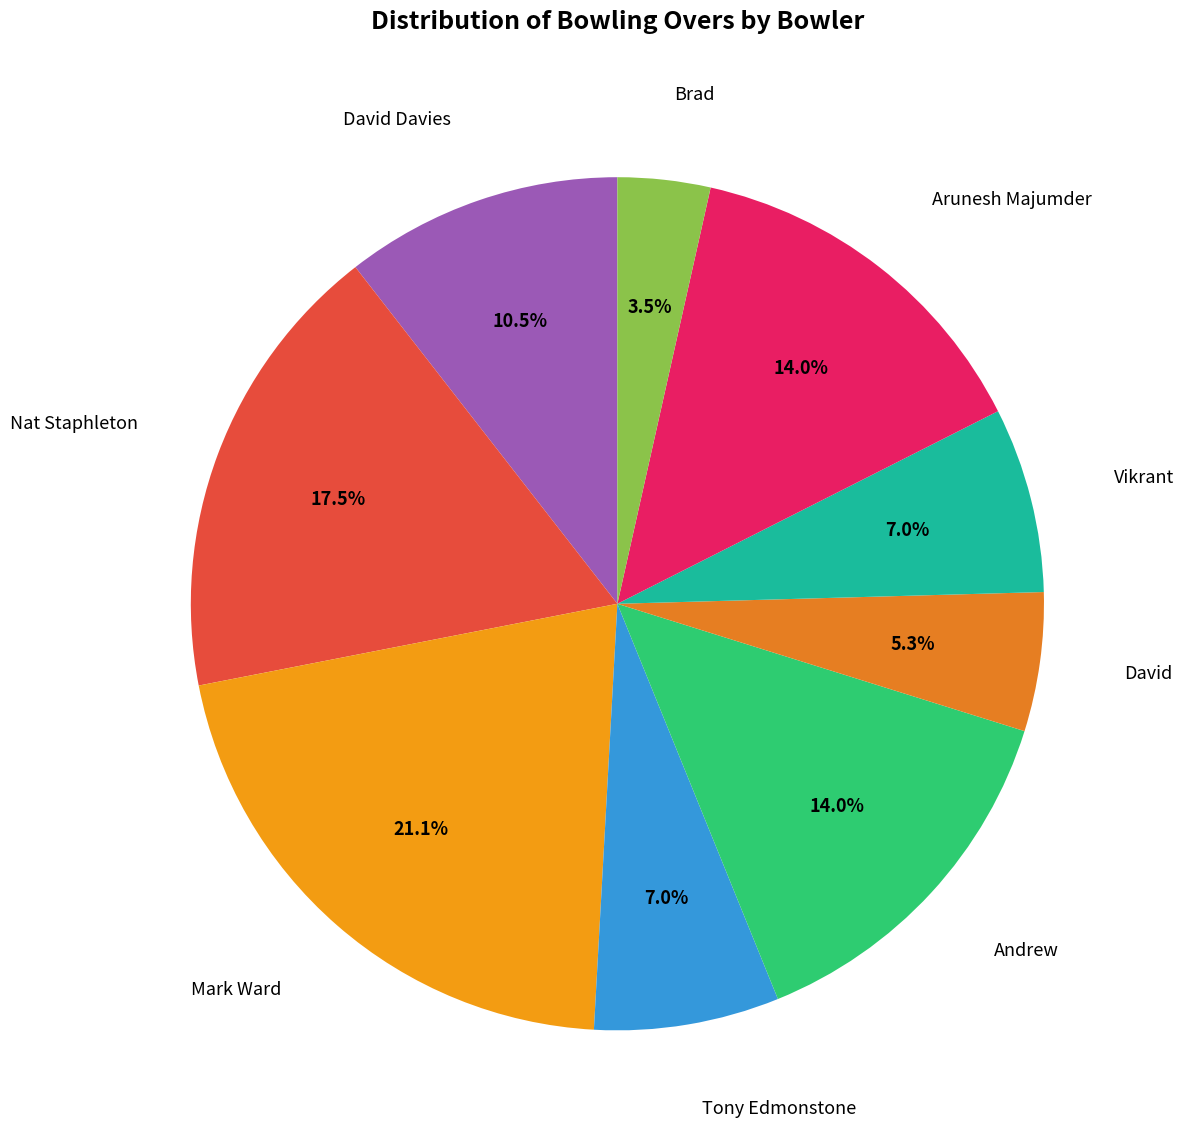

Which slice is the largest?

Mark Ward